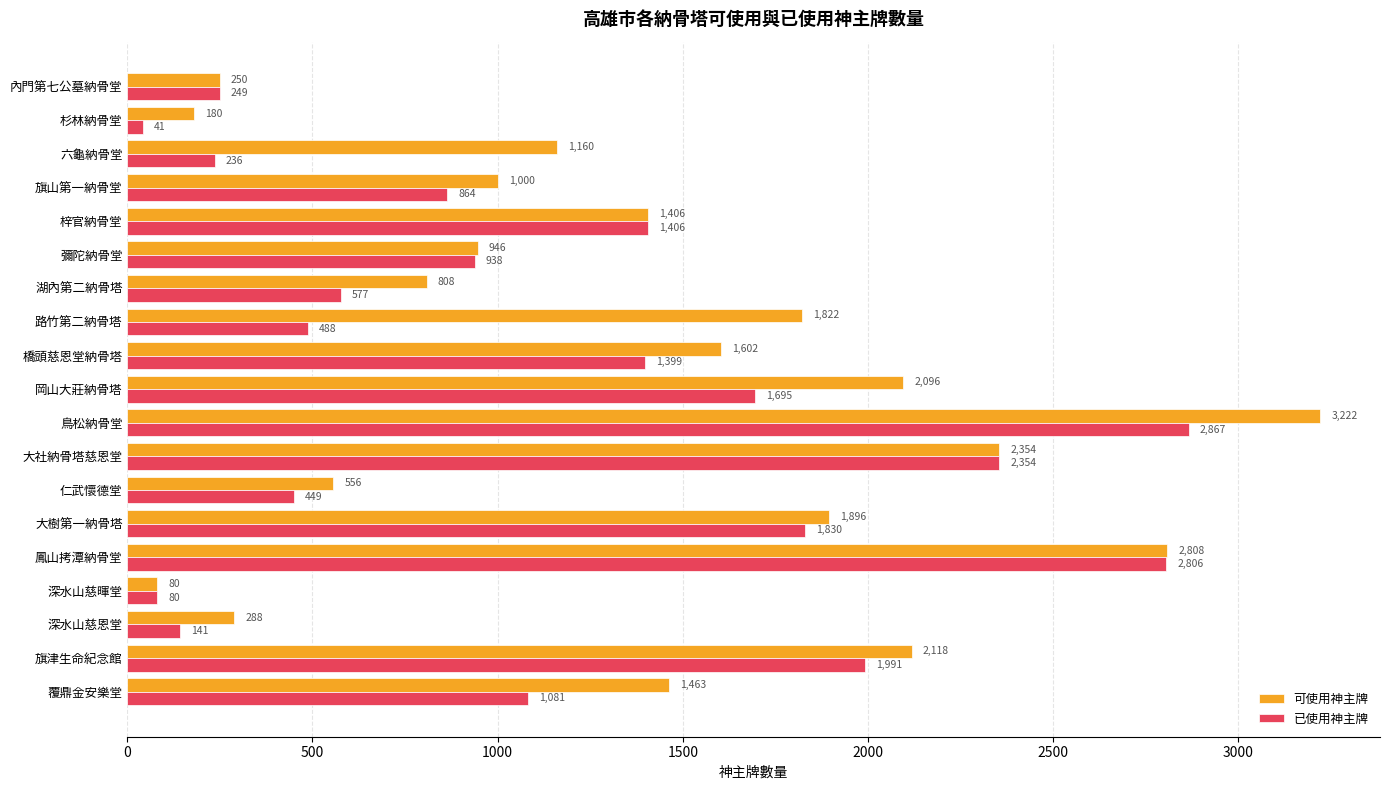

At how many categories does at least one series exceed 1699?

7